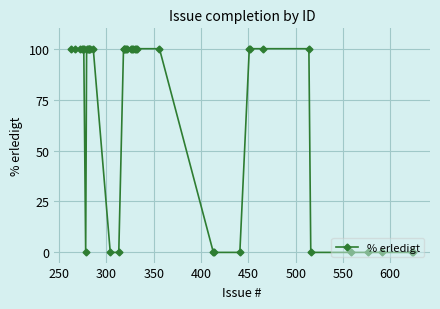

What is the sum of all values?

2800